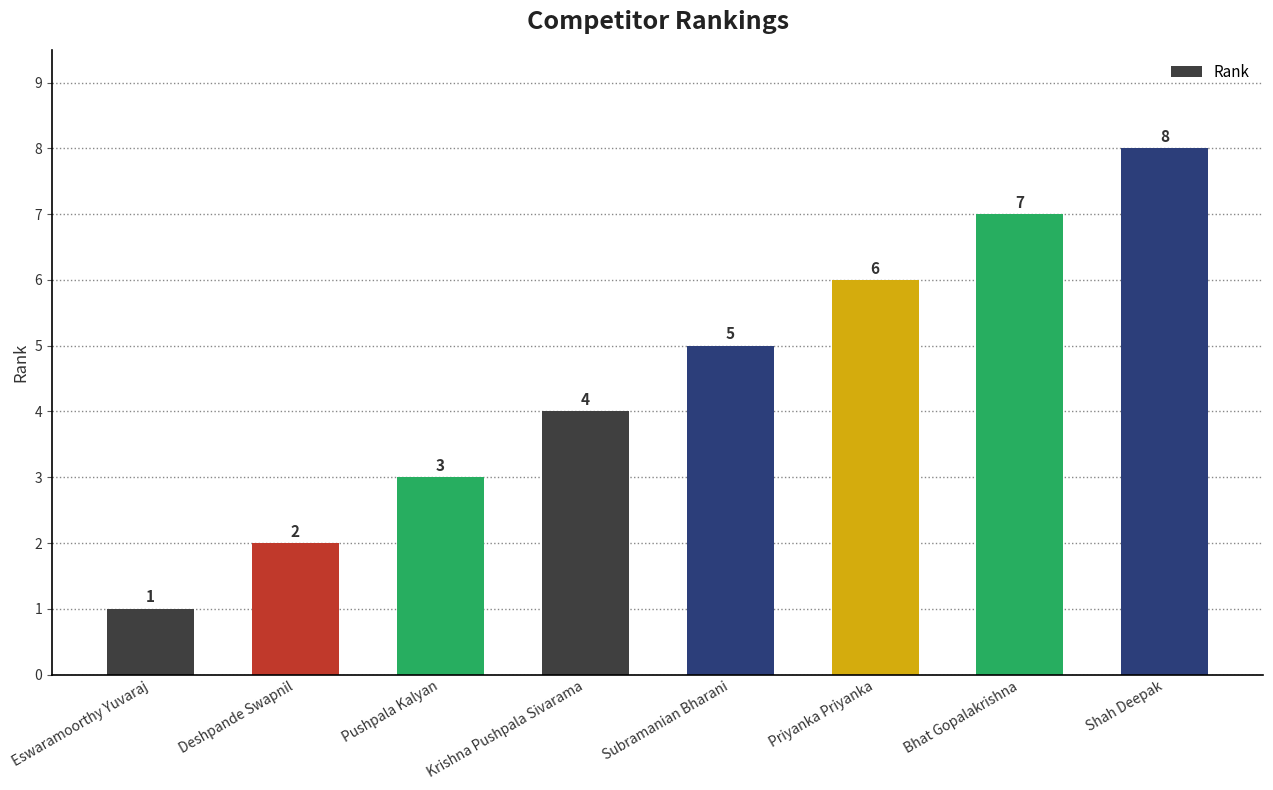

How many distinct data groups are displayed?

1